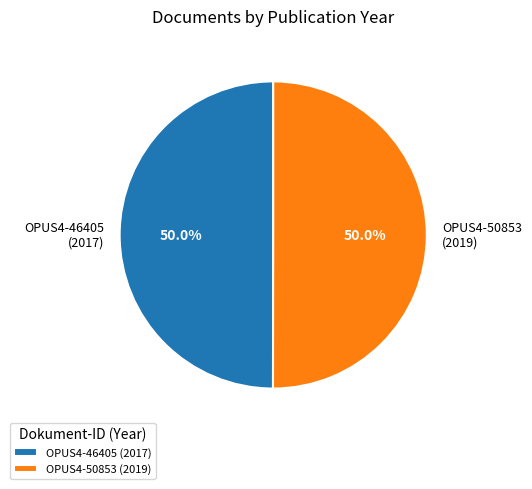

To the nearest percent, what is the combined percentage of OPUS4-50853 and OPUS4-46405?

100%